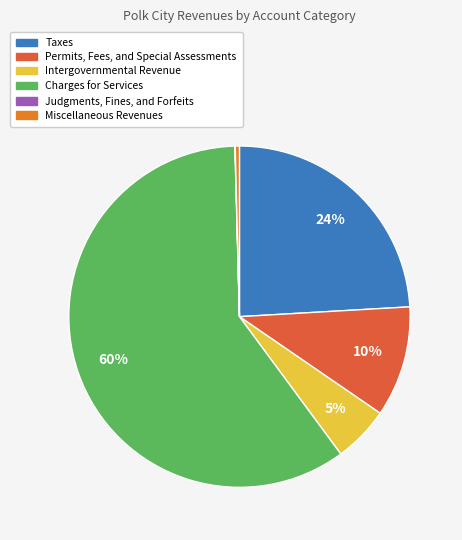

Do Charges for Services and Taxes together represent more than half of the pie?

Yes